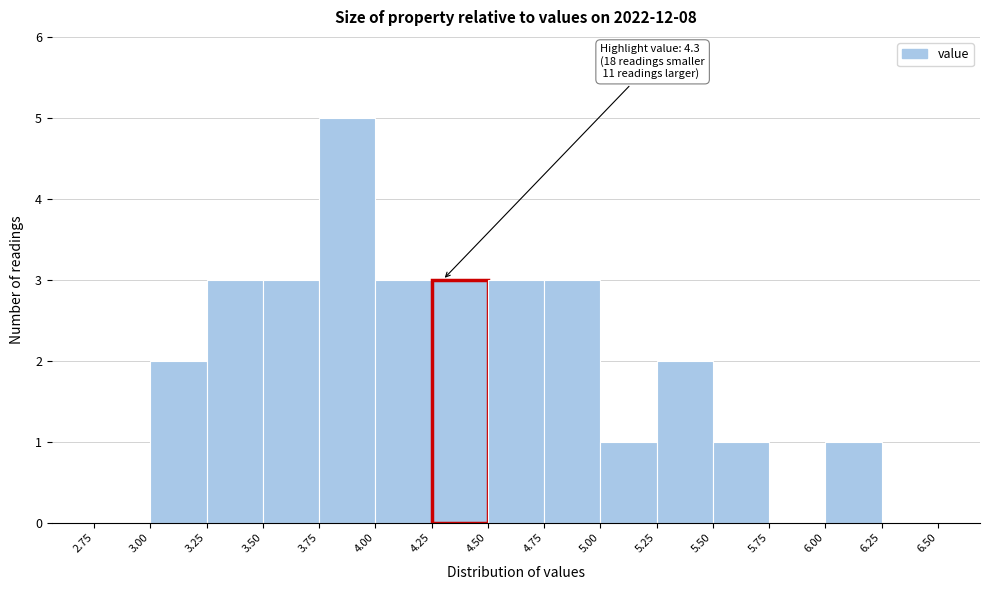

Over which range of the x-axis is the bar tallest?

3.75 to 4.00